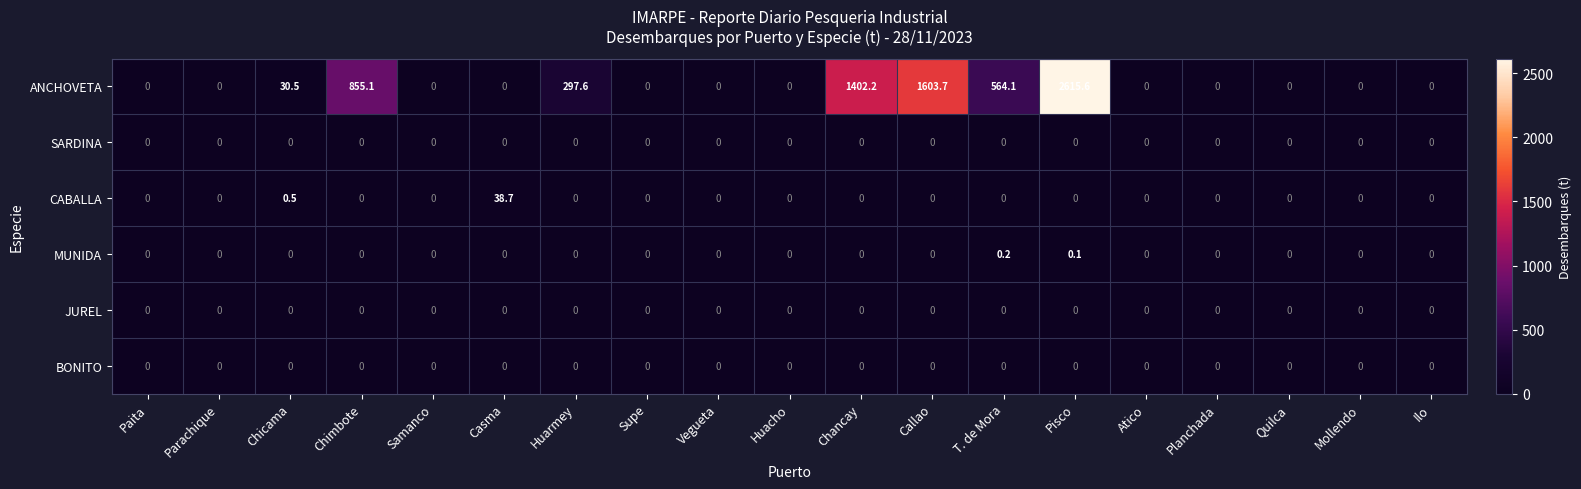

What is the difference between the maximum and second lowest values in the ANCHOVETA series?

2615.6